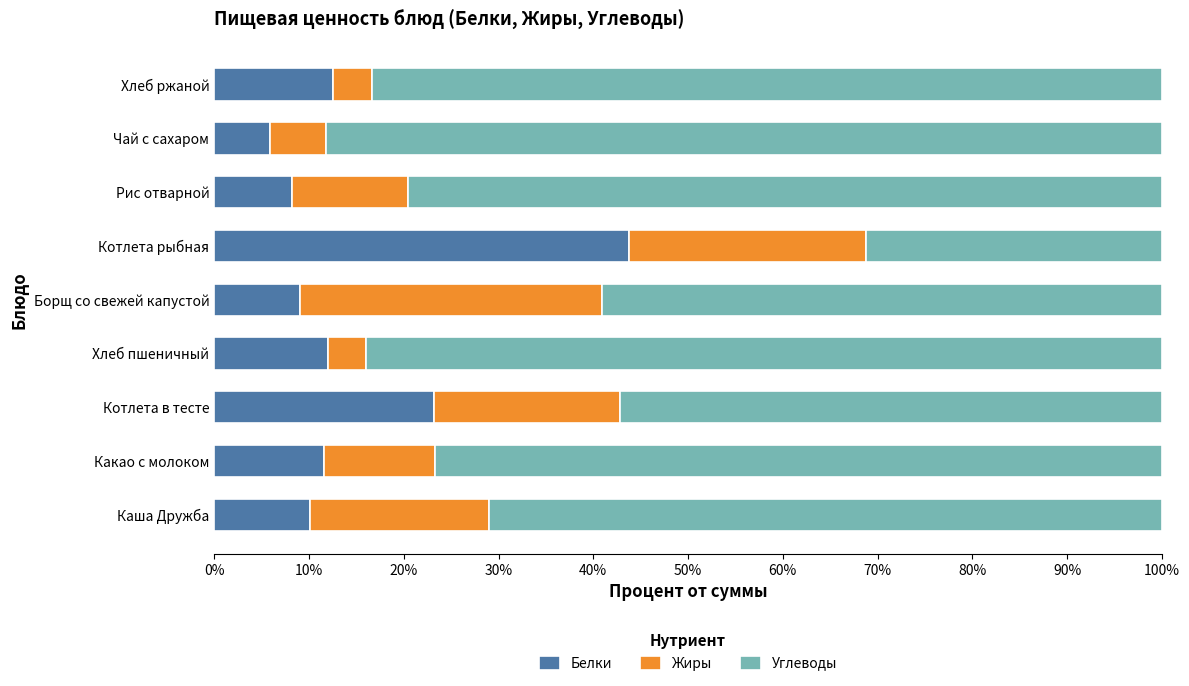

What is the lowest value of the Белки series?

5.9